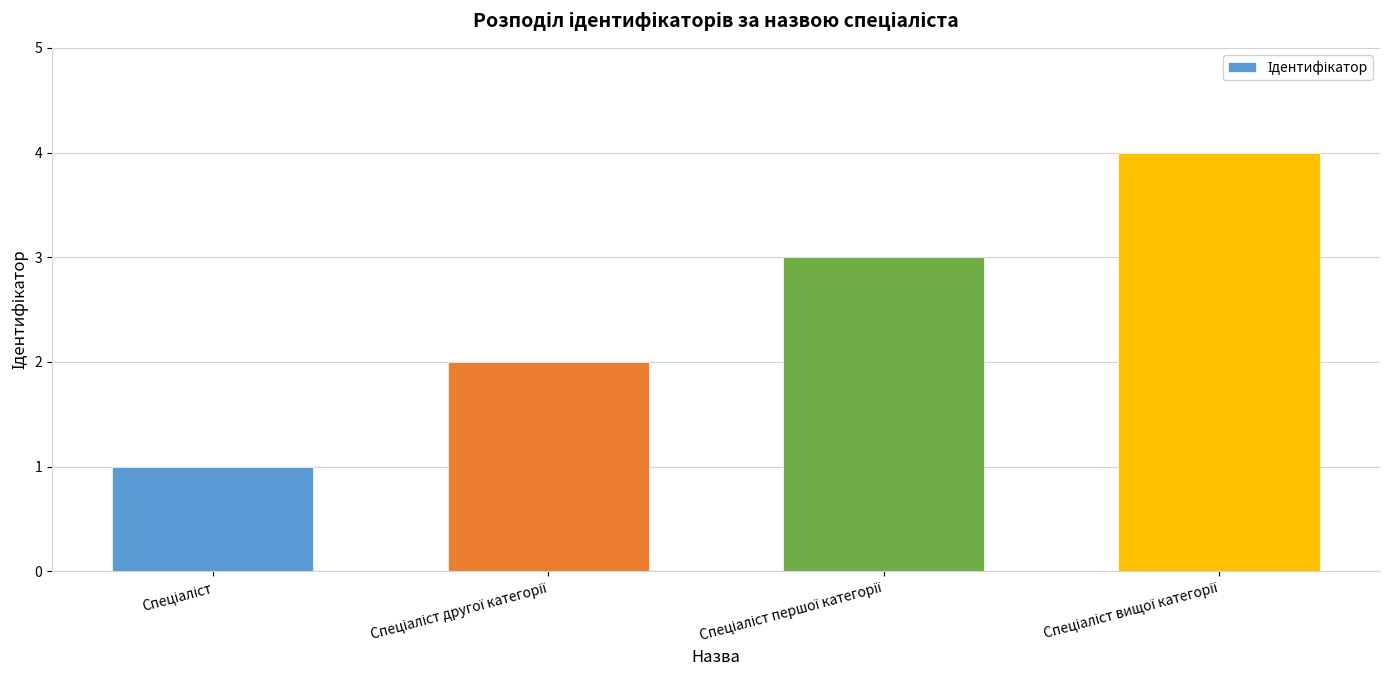

What is the sum of all values?

10